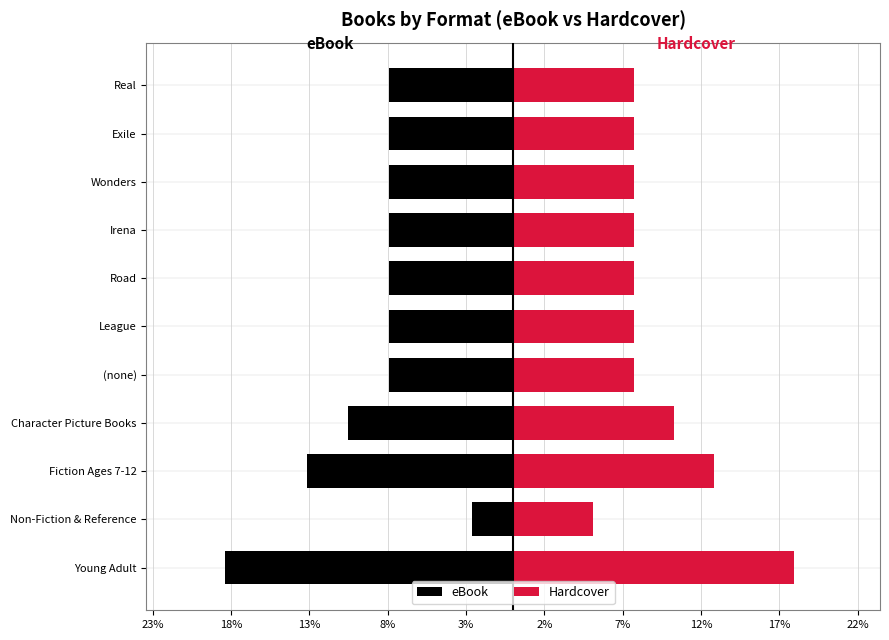

What is the maximum value for eBook?

-2.6